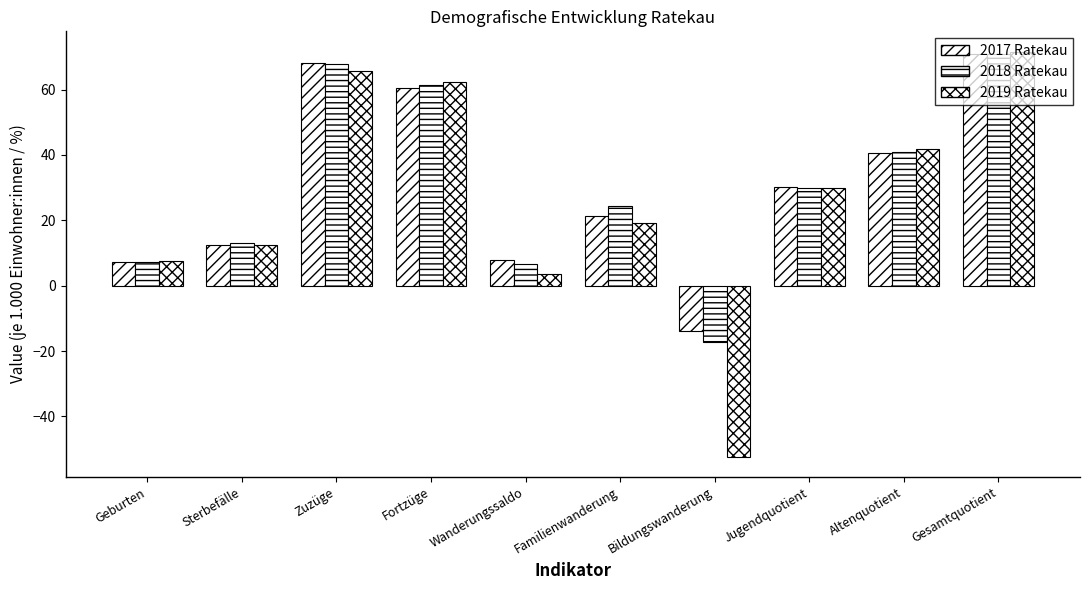

How many groups of bars are there?

10